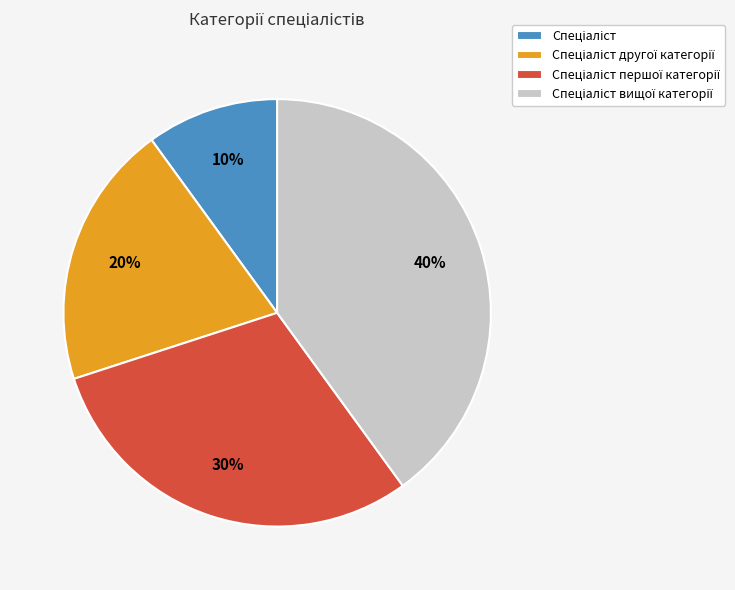

How many slices are in this pie chart?

4